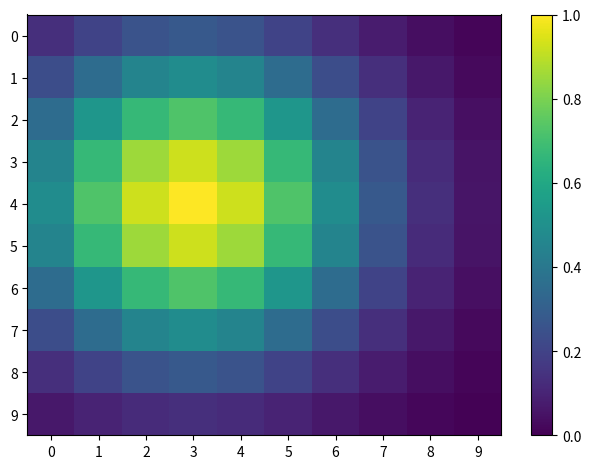

Which has a higher value, 5 or 7?

5